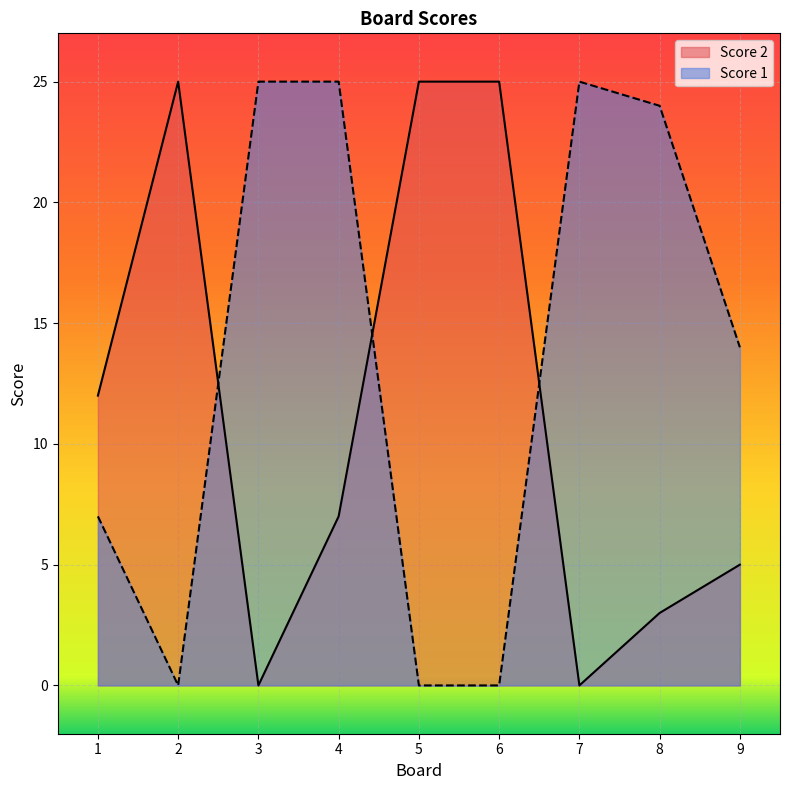

True or false: Score 2 and Score 1 intersect in this chart.

True